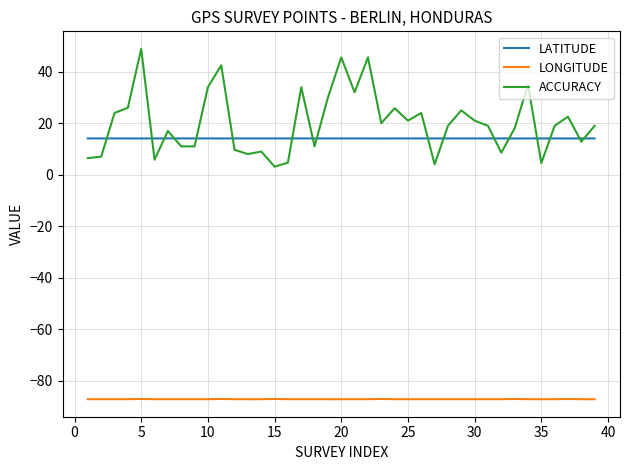

Which series has the largest total across all categories?

ACCURACY